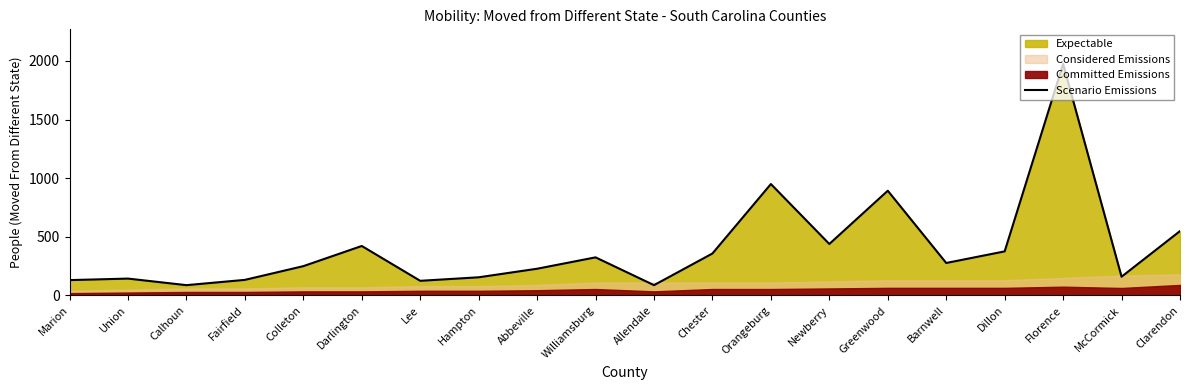

At which label does the data first exceed 277?

Darlington